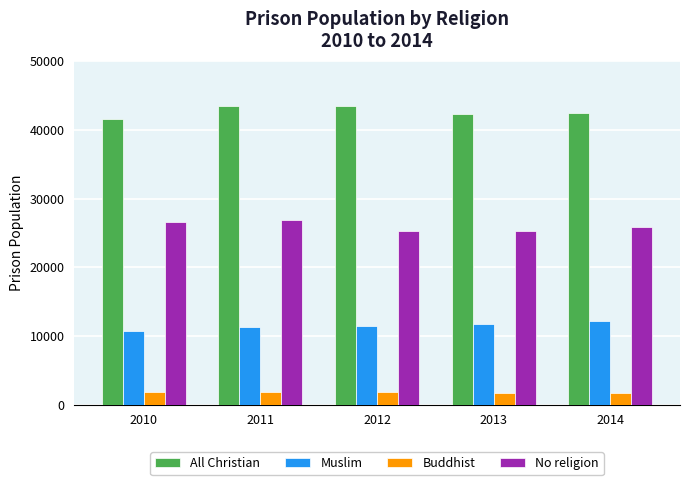

What is the spread (max minus min) of values at 2011?

41641